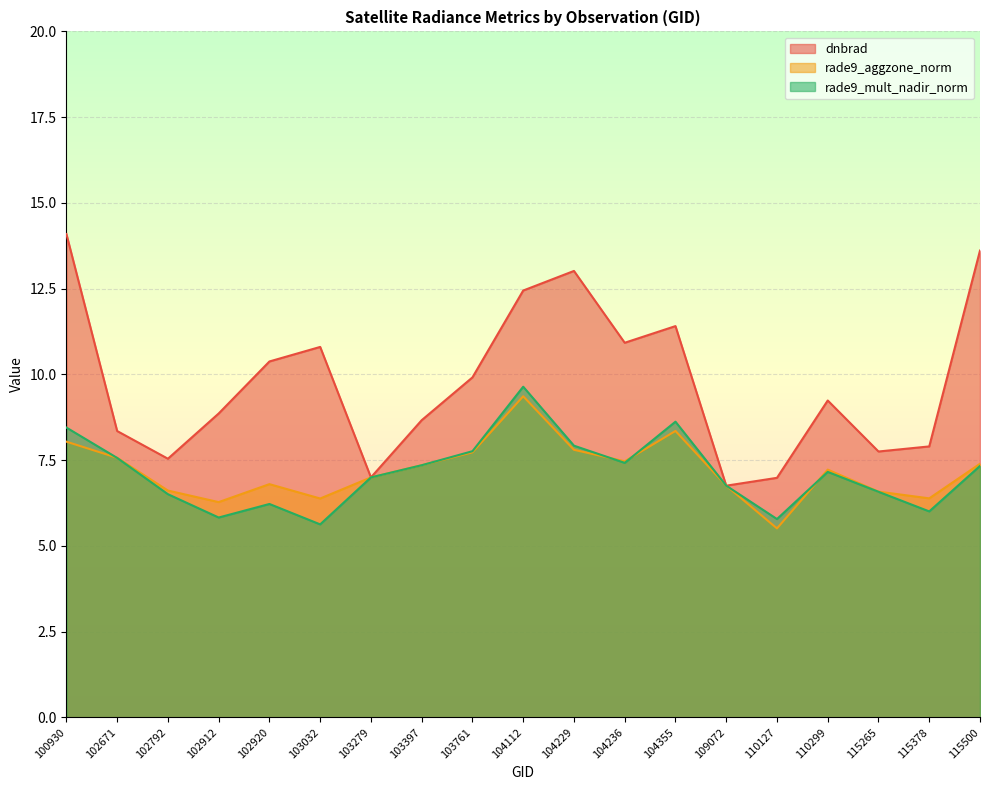

At which category does rade9_aggzone_norm reach its first local valley?

102912